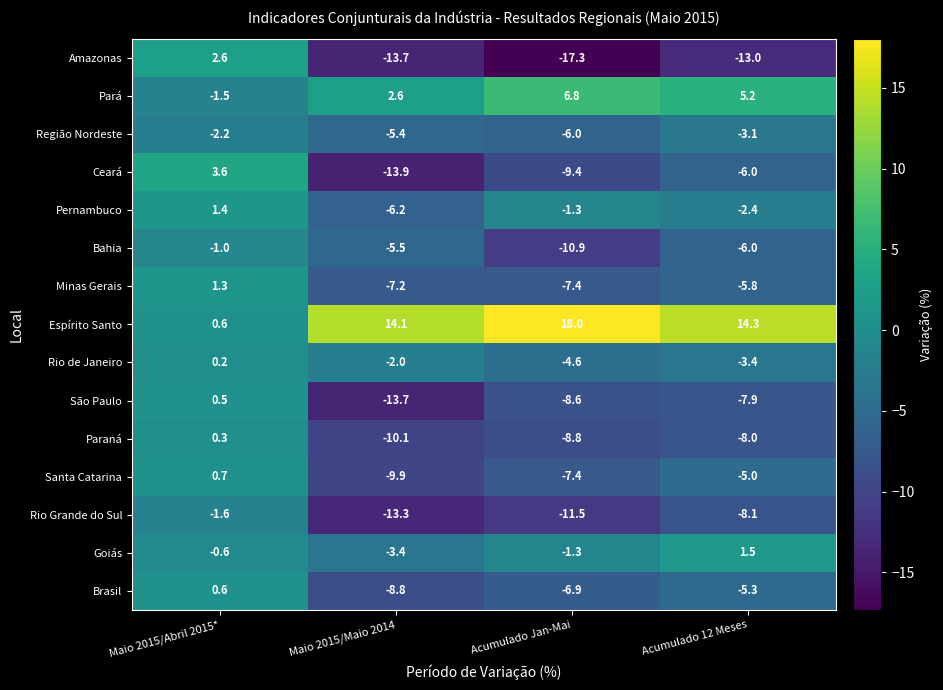

Is it true that Pará equals -1.5 at Maio 2015/Abril 2015*?

True